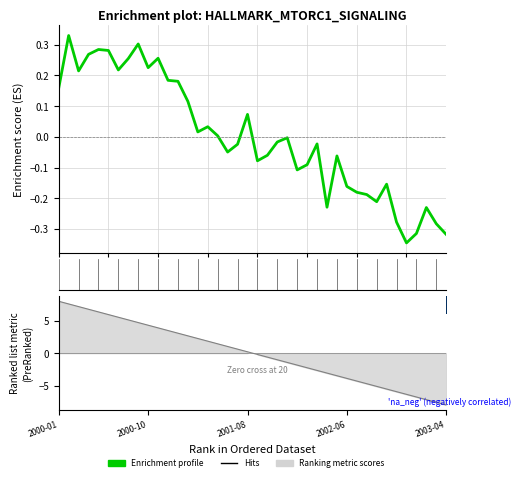

What is the change in value from 21 to 35?

-0.3